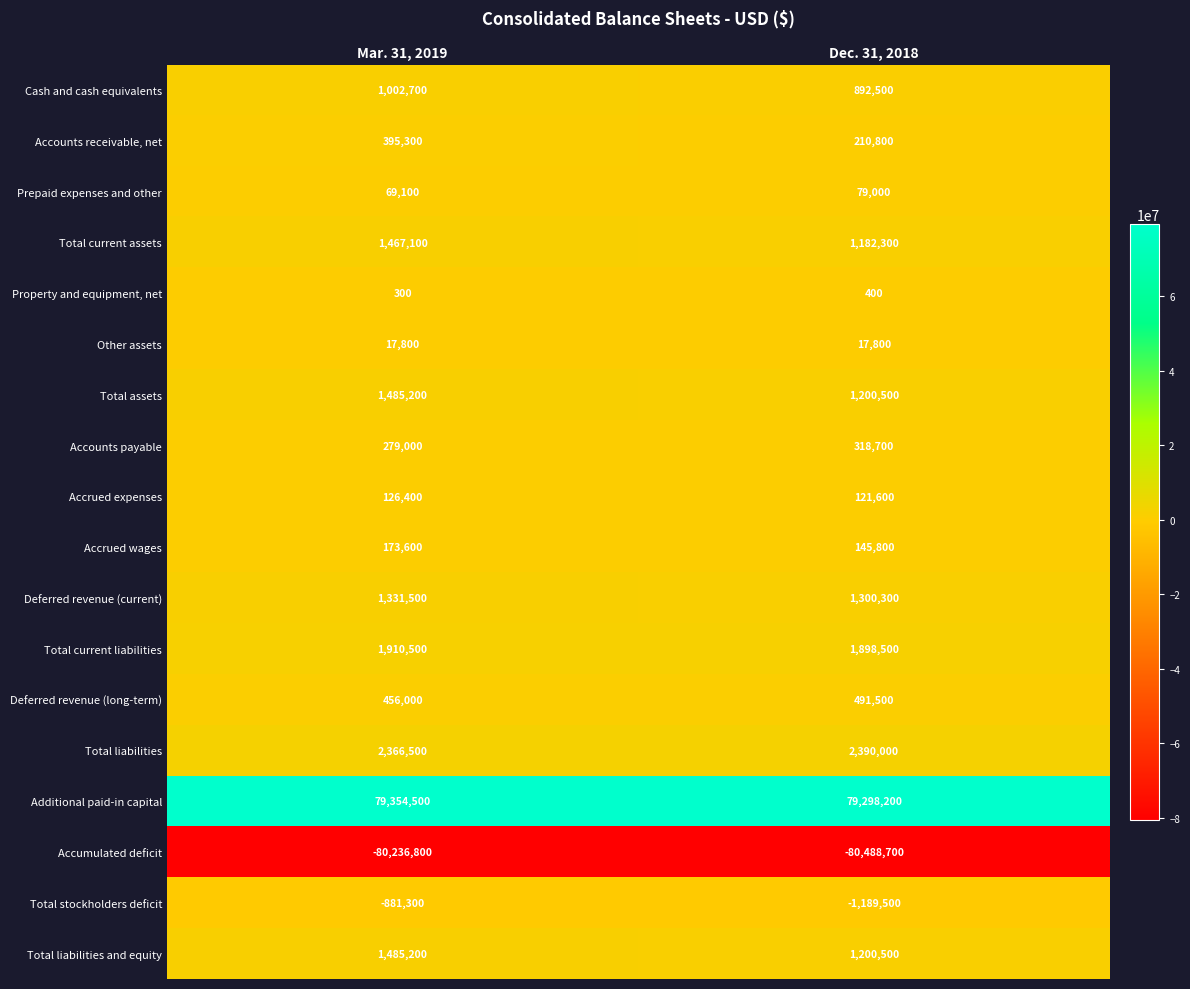

What is the maximum value for Deferred revenue (long-term)?

491500